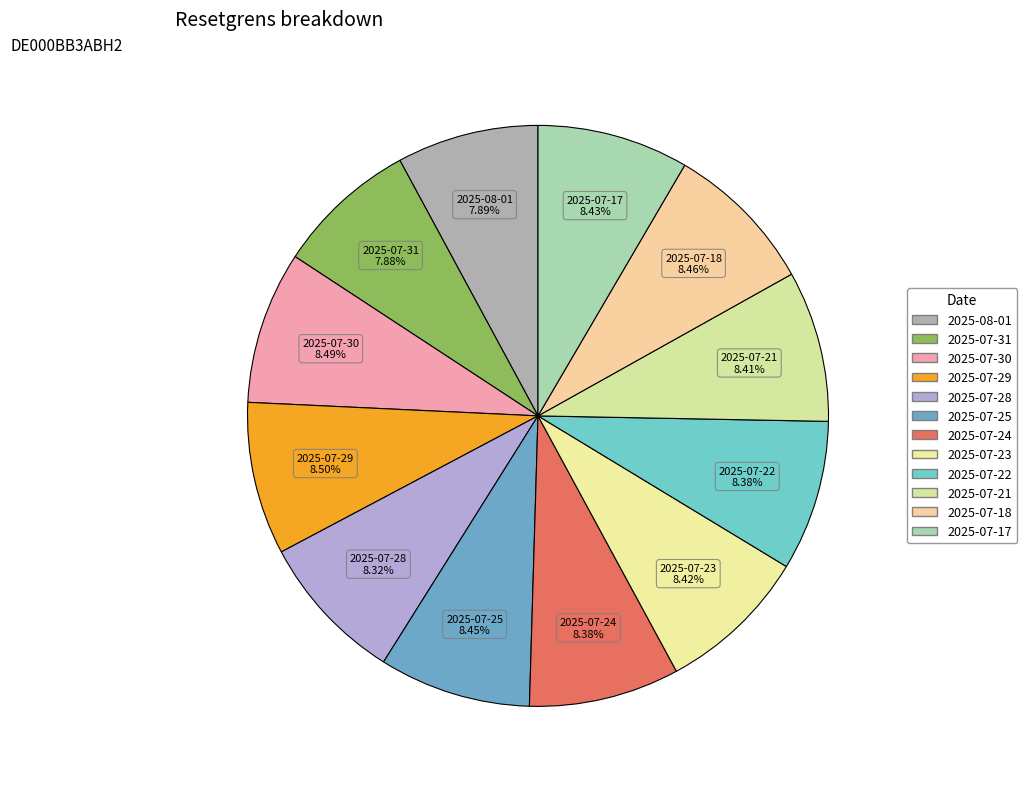

Count the number of slices in the pie.

12